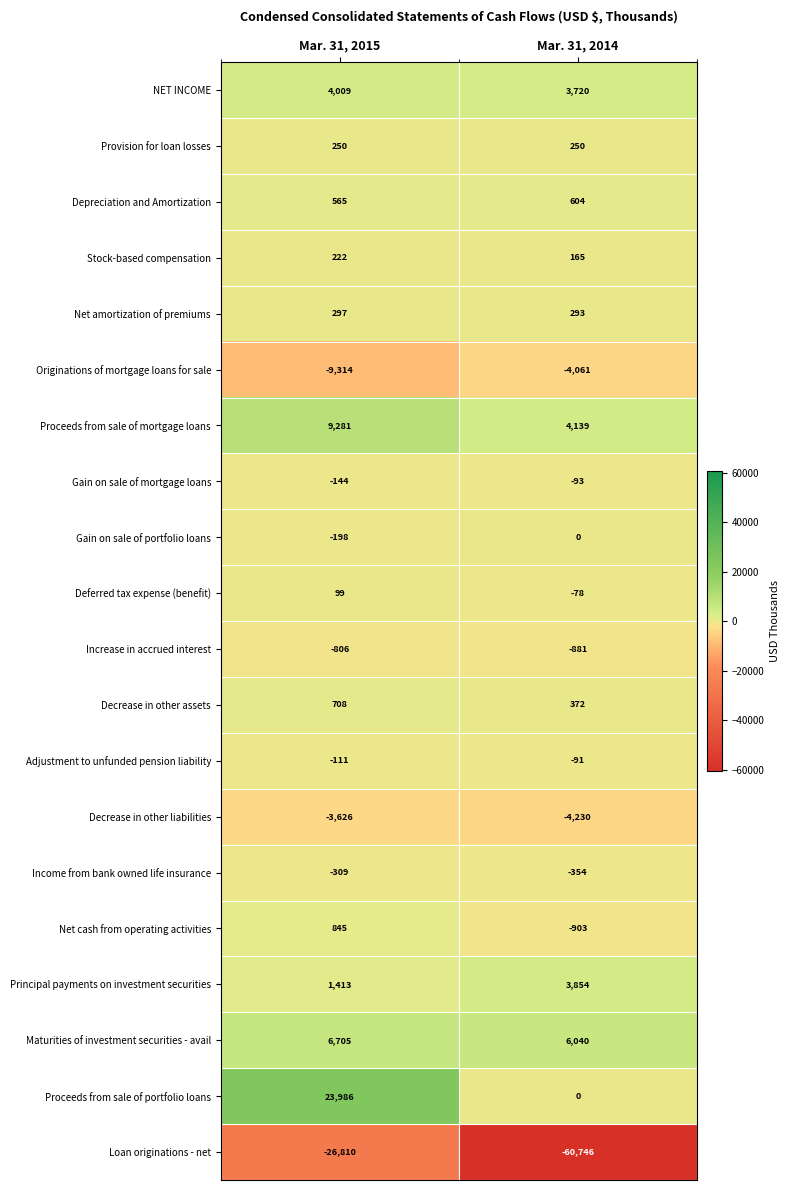

What value does the Loan originations - net series have at Mar. 31, 2014, to the nearest 10?

-60750